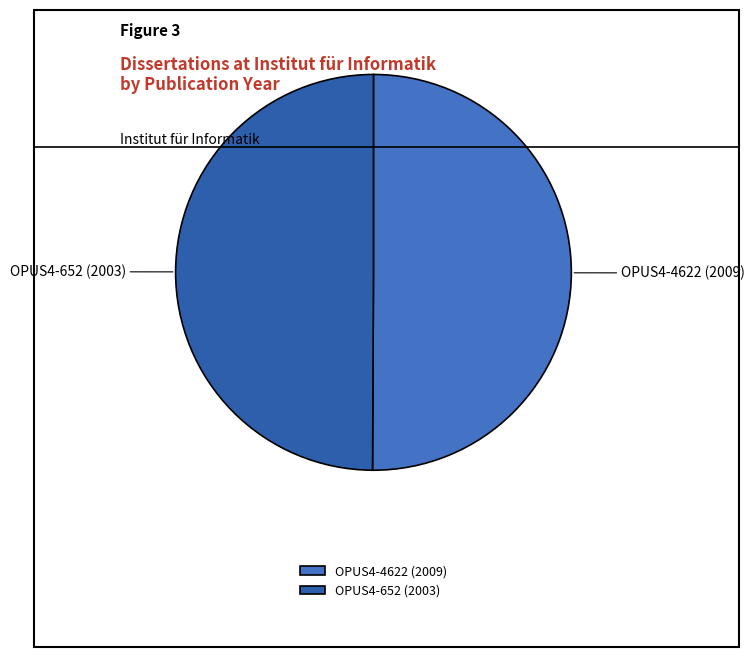

Approximately how many times larger is the value at OPUS4-4622 (2009) compared to OPUS4-652 (2003)?

1.0